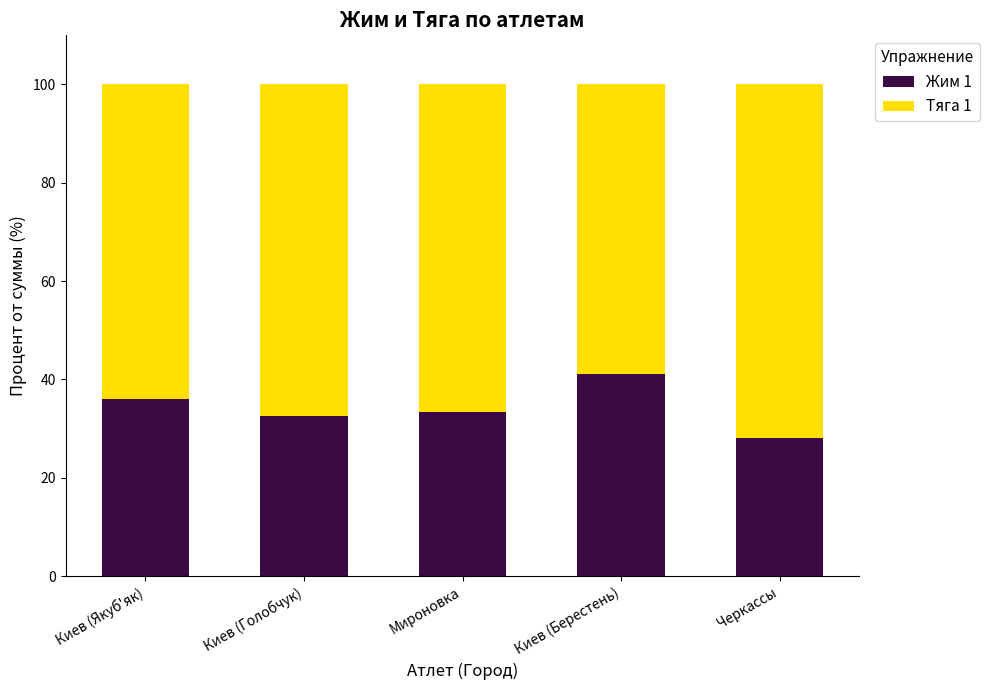

How many series are shown in this chart?

2